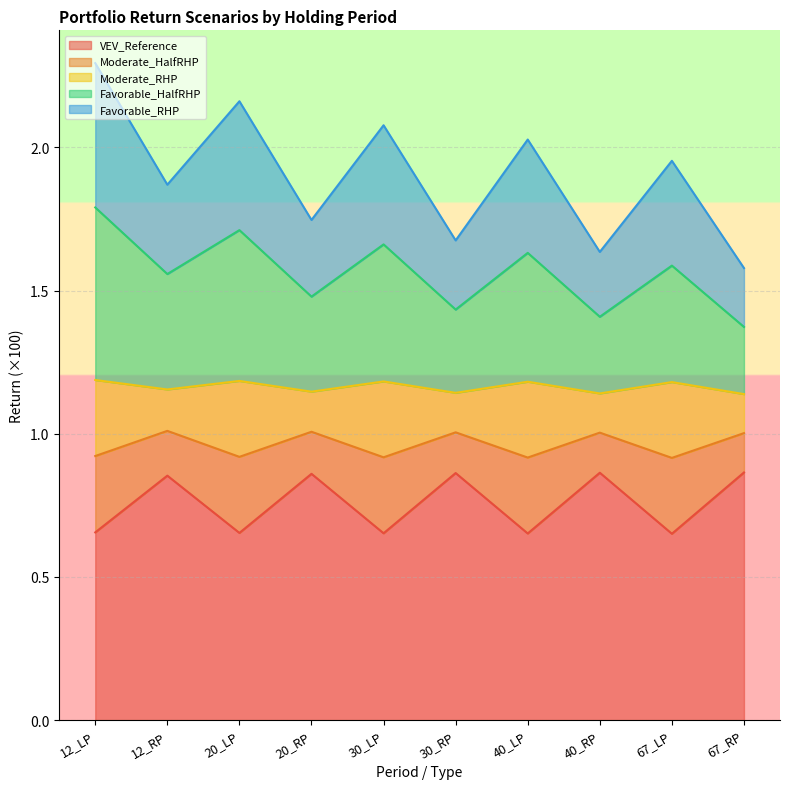

List the series in order of their overall mean, highest first.

Favorable_RHP, Favorable_HalfRHP, Moderate_RHP, Moderate_HalfRHP, VEV_Reference